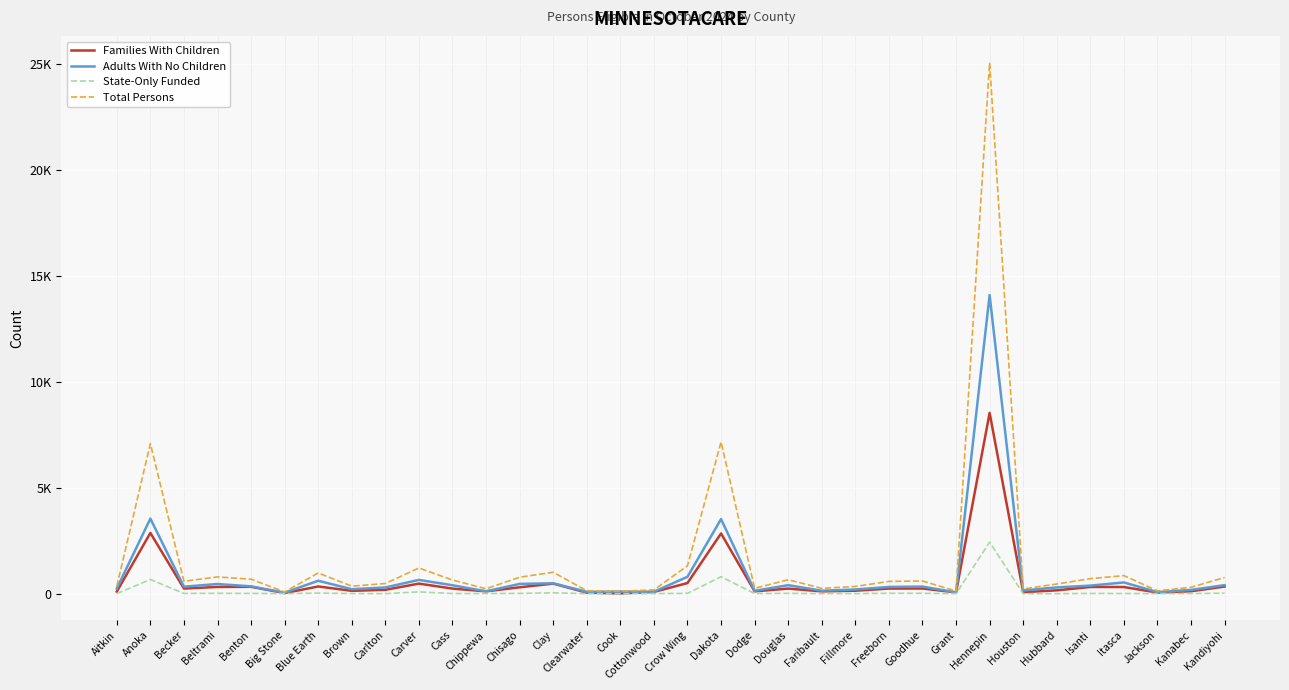

Does the chart display data point markers on the line(s)?

No